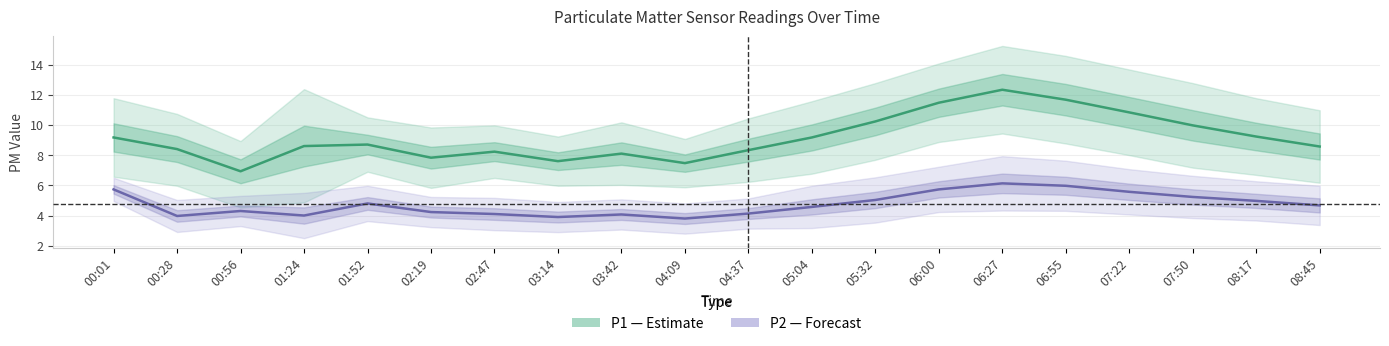

True or false: P1 (PM10) has more than 2 points higher than both neighbors.

True